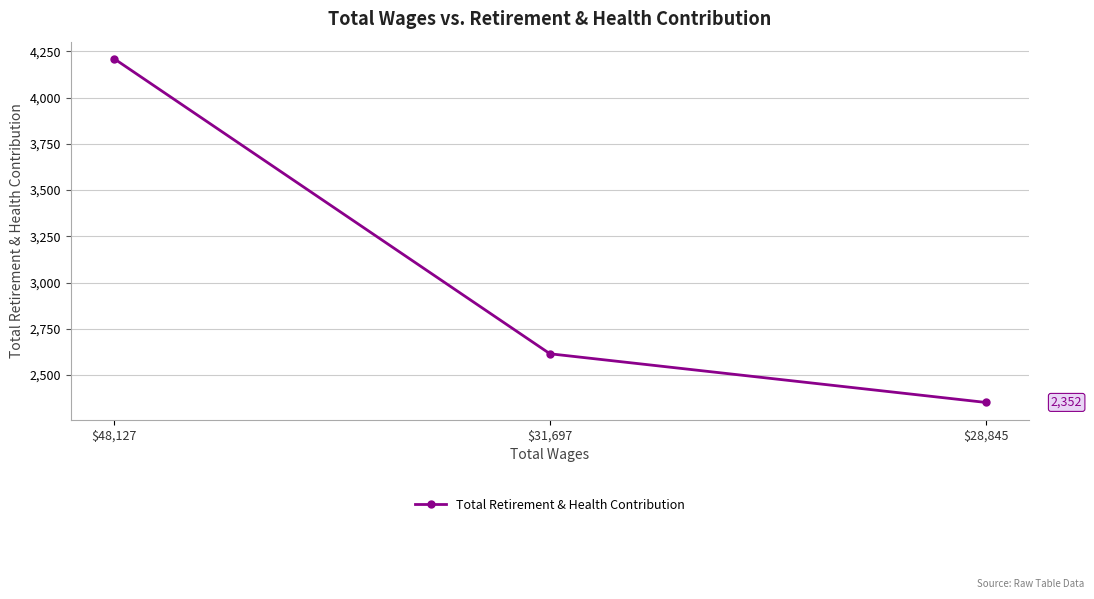

What is the difference between the maximum and minimum values?

1858